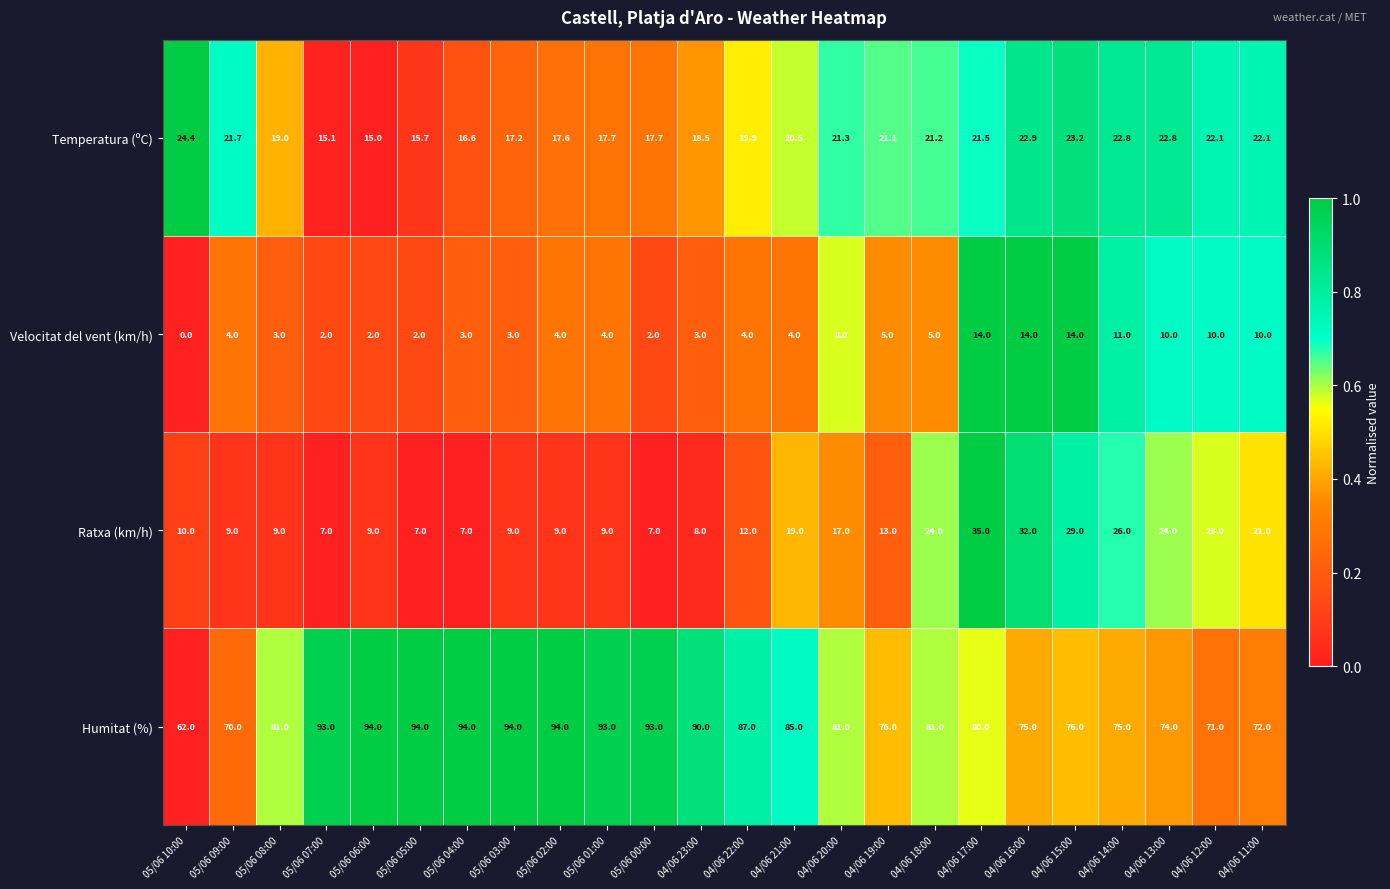

The value of Temperatura (ºC) at 04/06 11:00 is 22.1. True or false?

True